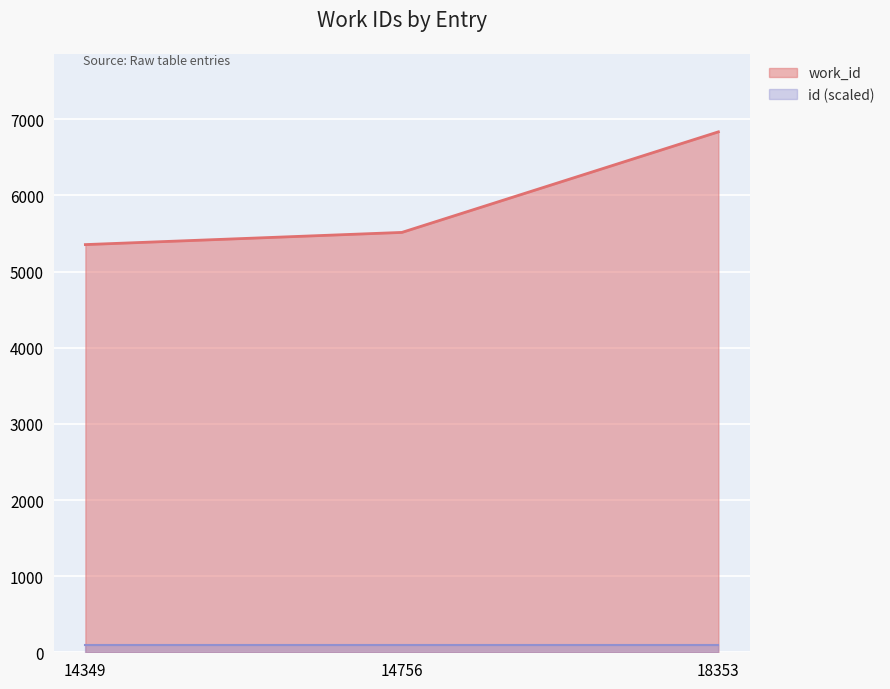

How many data points are above 5515?

1